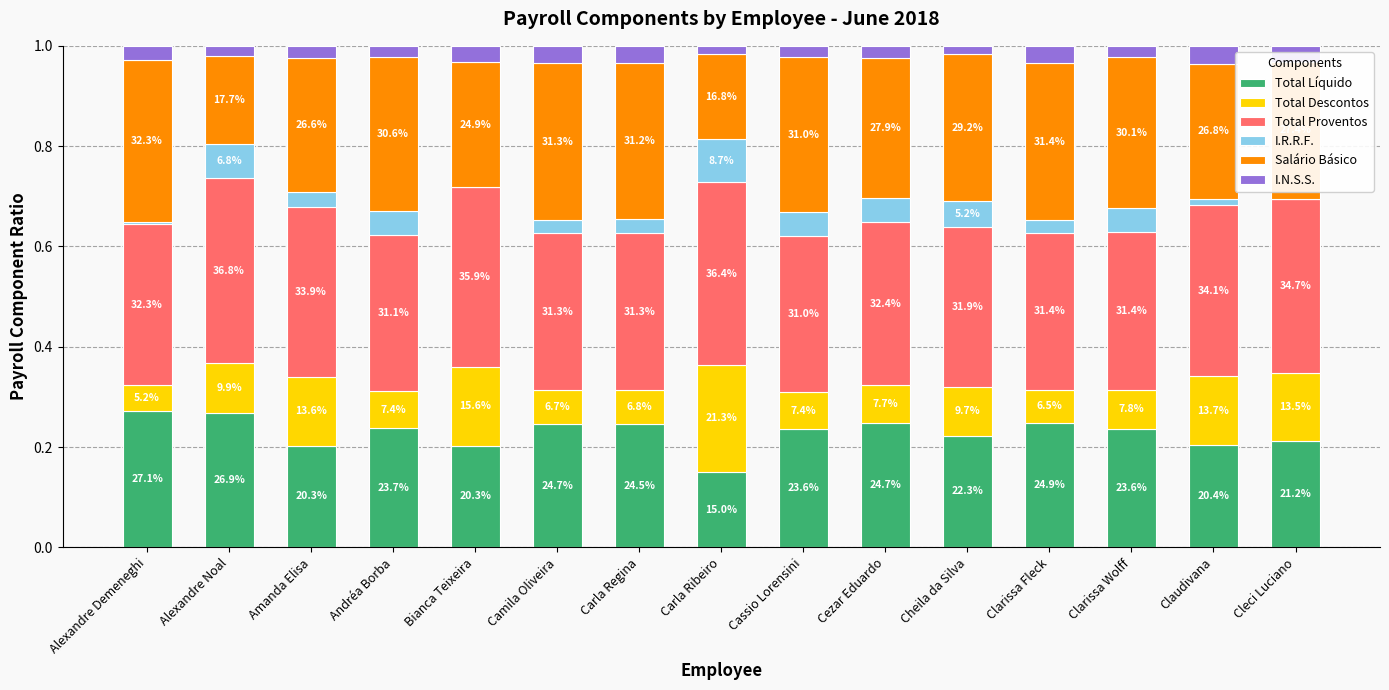

What are all the series names shown in the legend?

Total Líquido, Total Descontos, Total Proventos, I.R.R.F., Salário Básico, I.N.S.S.